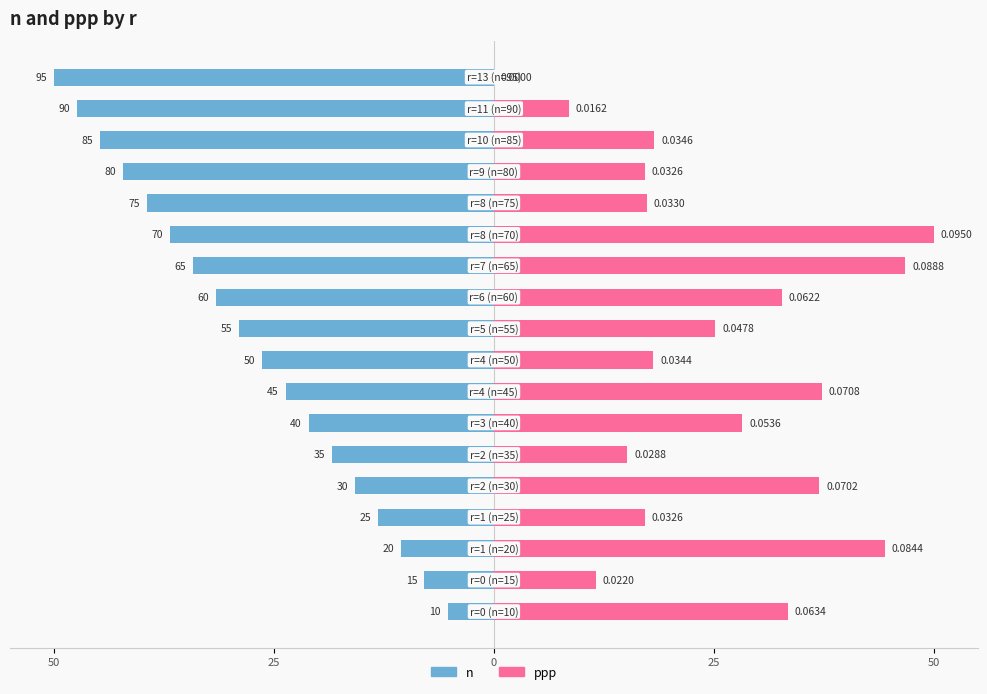

Is it true that n equals -66.3 at 16?

False